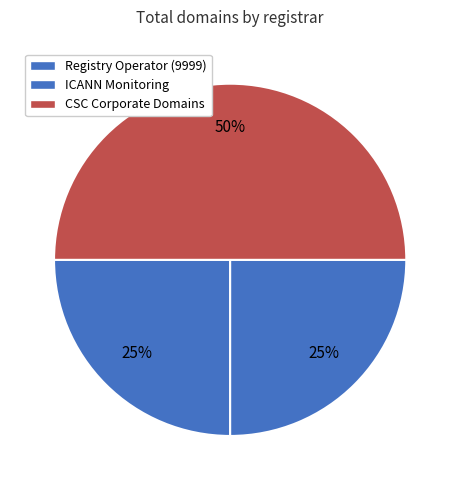

How many segments does this pie chart have?

3